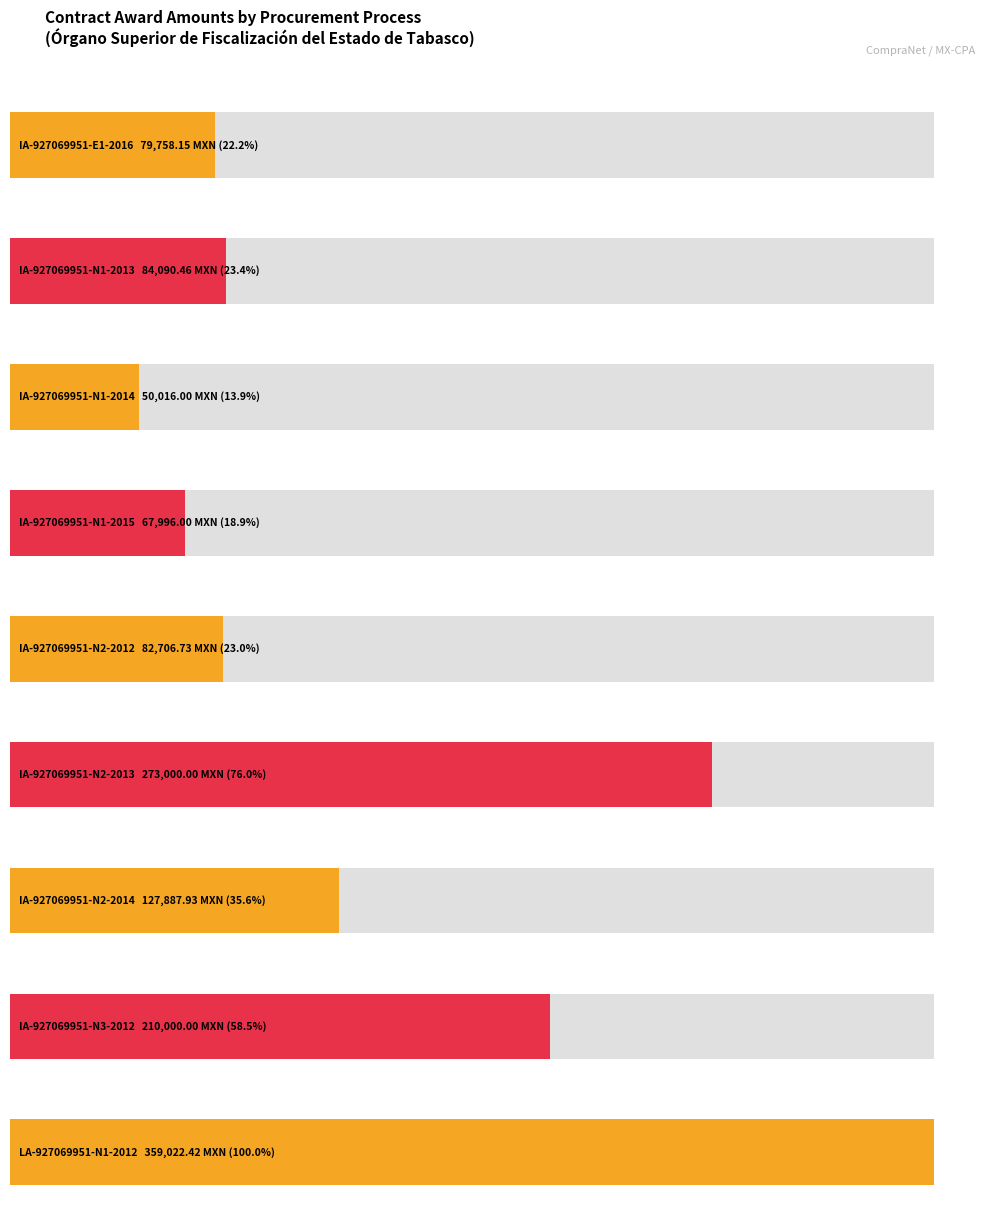

True or false: the data shows 174390.2 at IA-927069951-N2-2014.

False